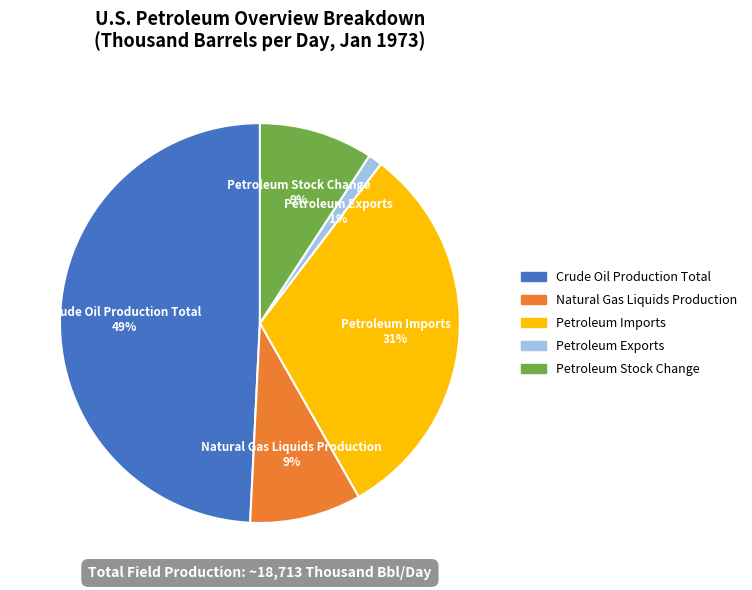

Does any single category account for the majority?

No